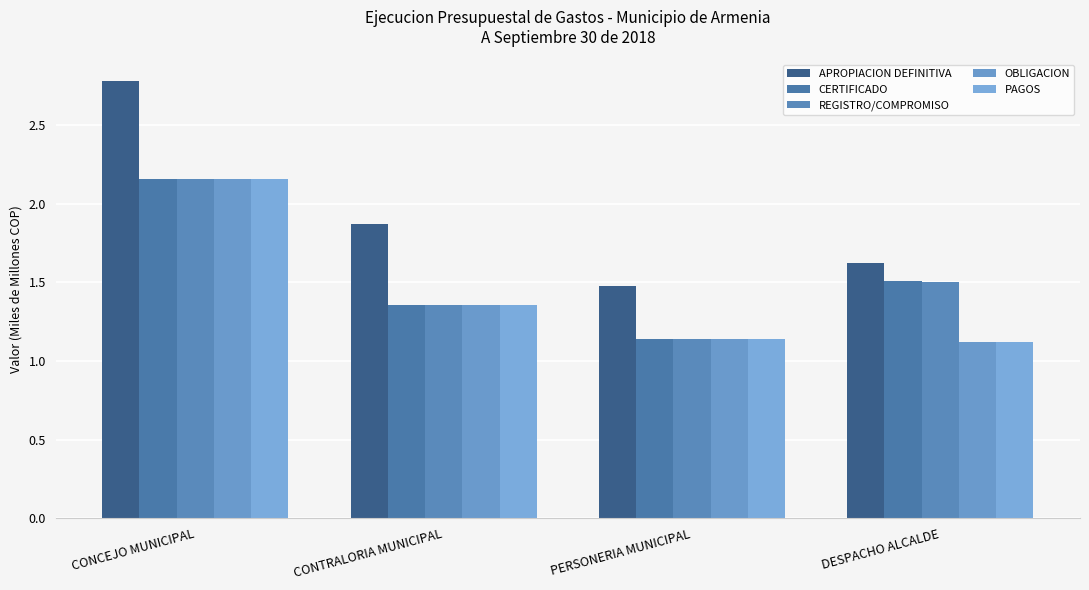

How many groups of bars are there?

4